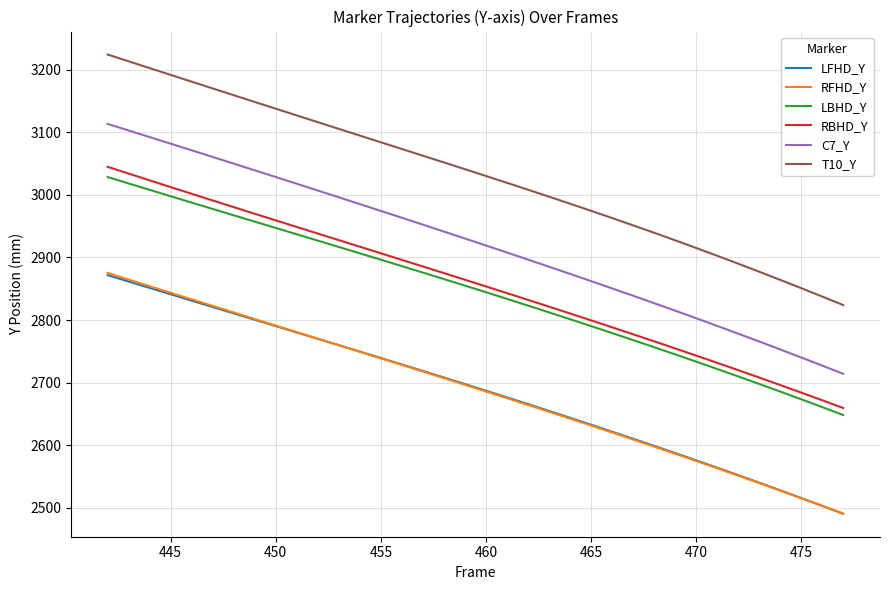

How many lines are shown in the chart?

6